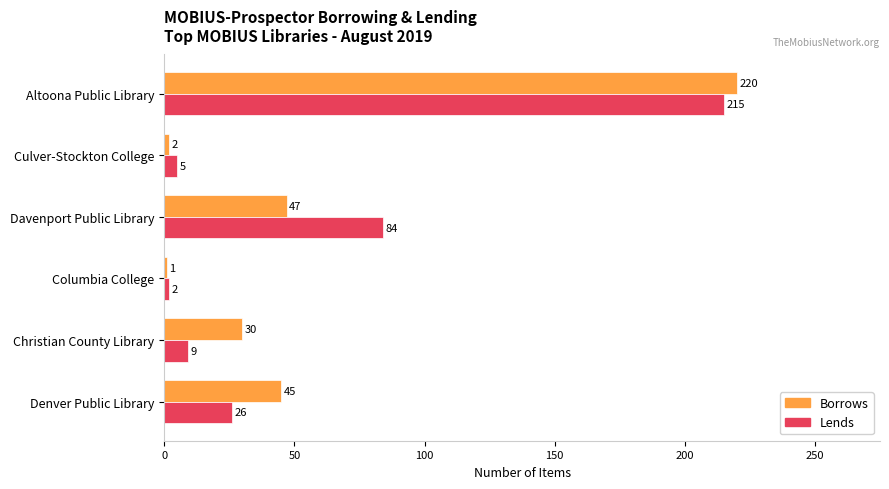

Which label corresponds to the largest value in the chart?

Altoona Public Library